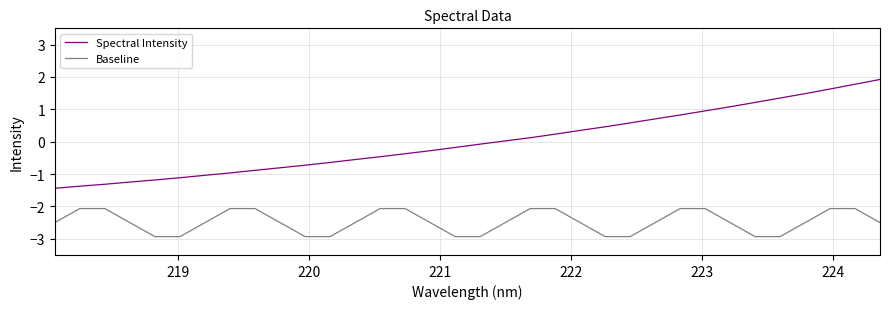

True or false: Baseline and Spectral Intensity cross at least once.

False